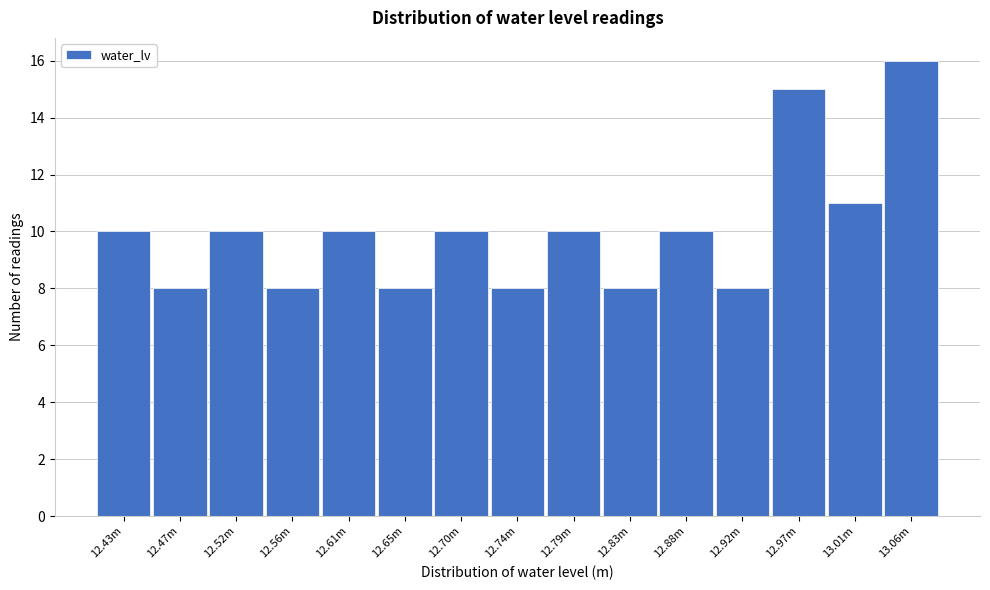

Reading left to right, extract all data points from this chart.

10	8	10	8	10	8	10	8	10	8	10	8	15	11	16